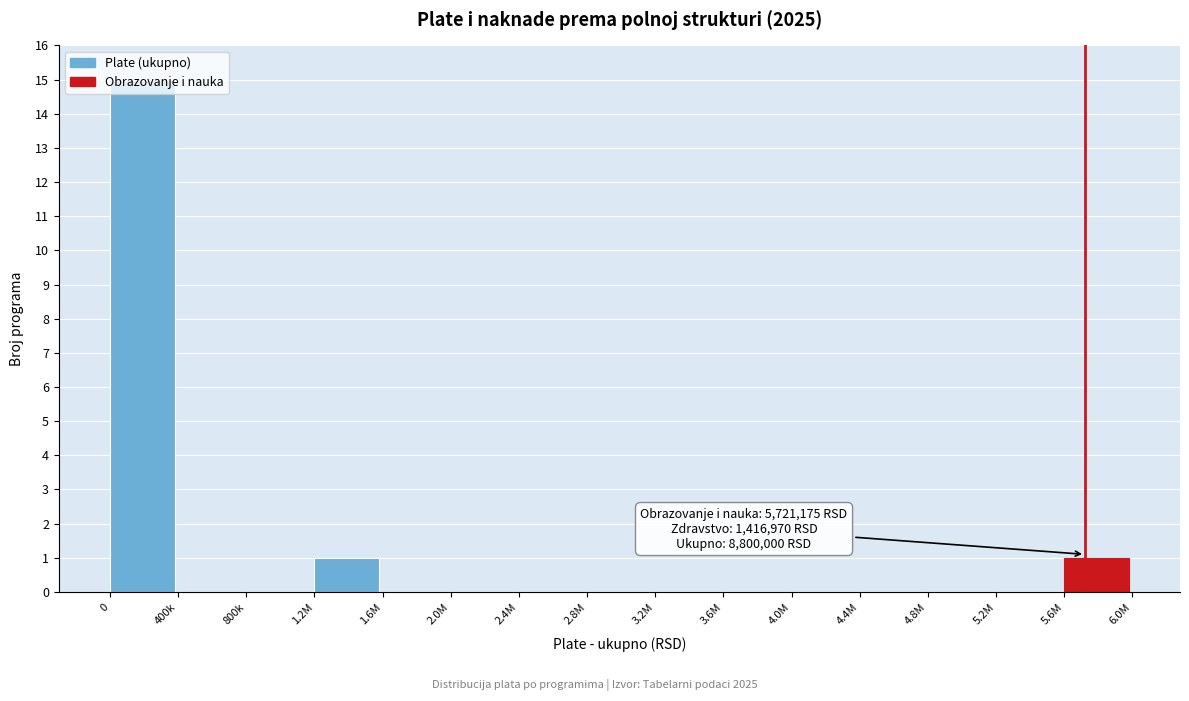

What is the maximum value shown in the chart?

15